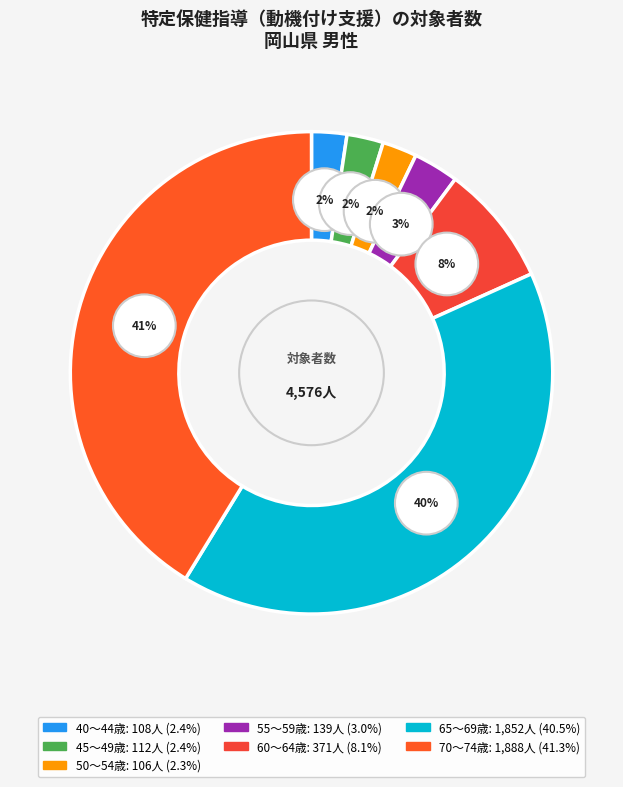

Does 65～69歳 account for over 50% of the chart?

No